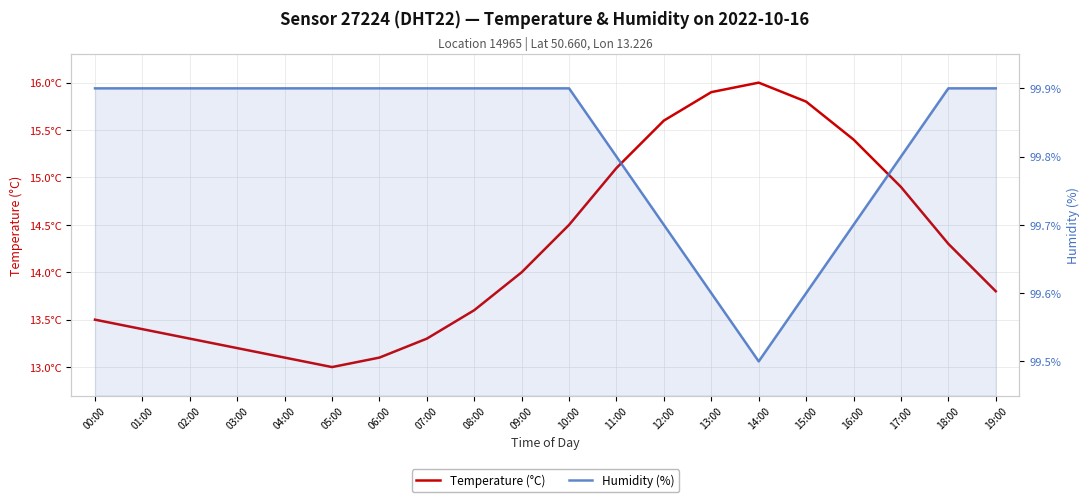

Which has a higher value, 17:00 or 06:00?

17:00